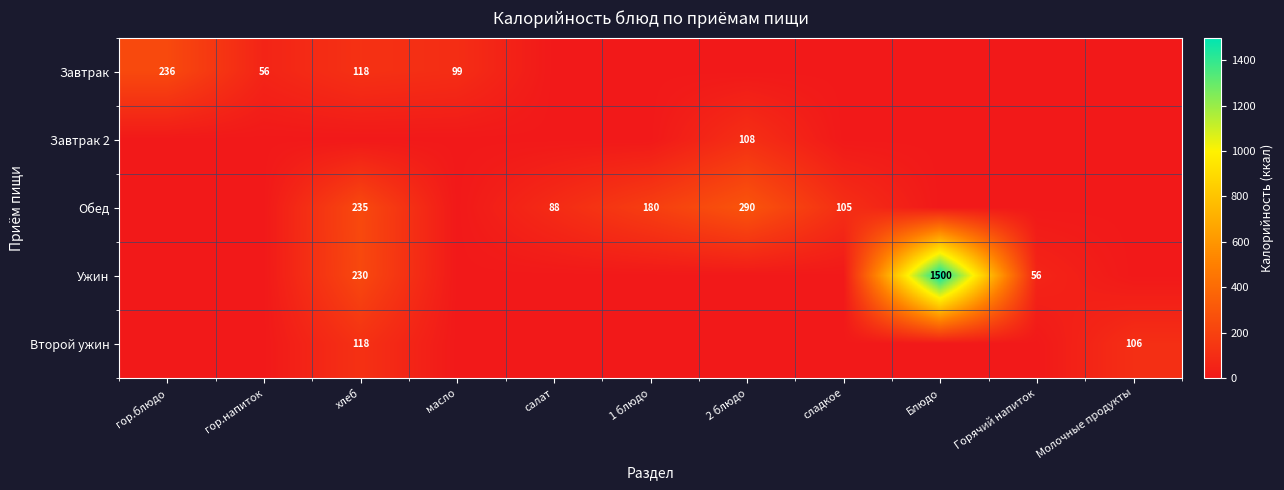

How many data points does each series have?

11